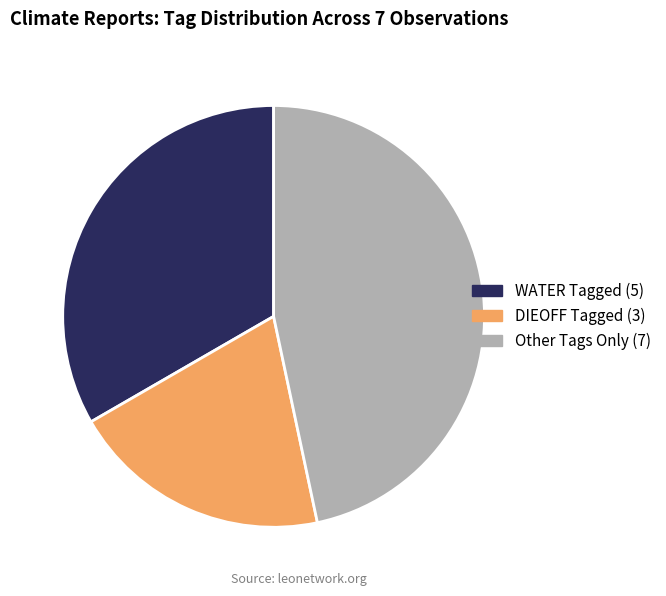

How many slices are in this pie chart?

3